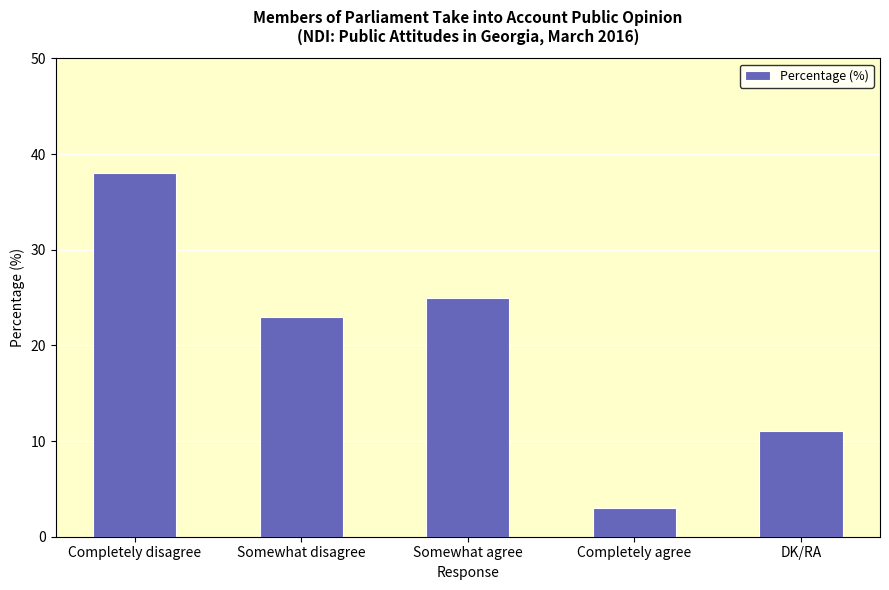

What position from the right is Completely agree?

2